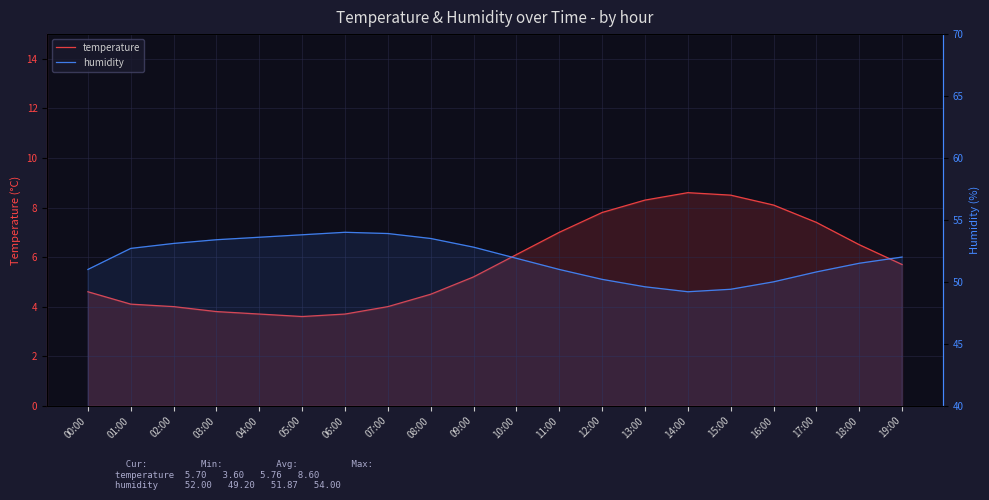

True or false: humidity and temperature intersect in this chart.

False